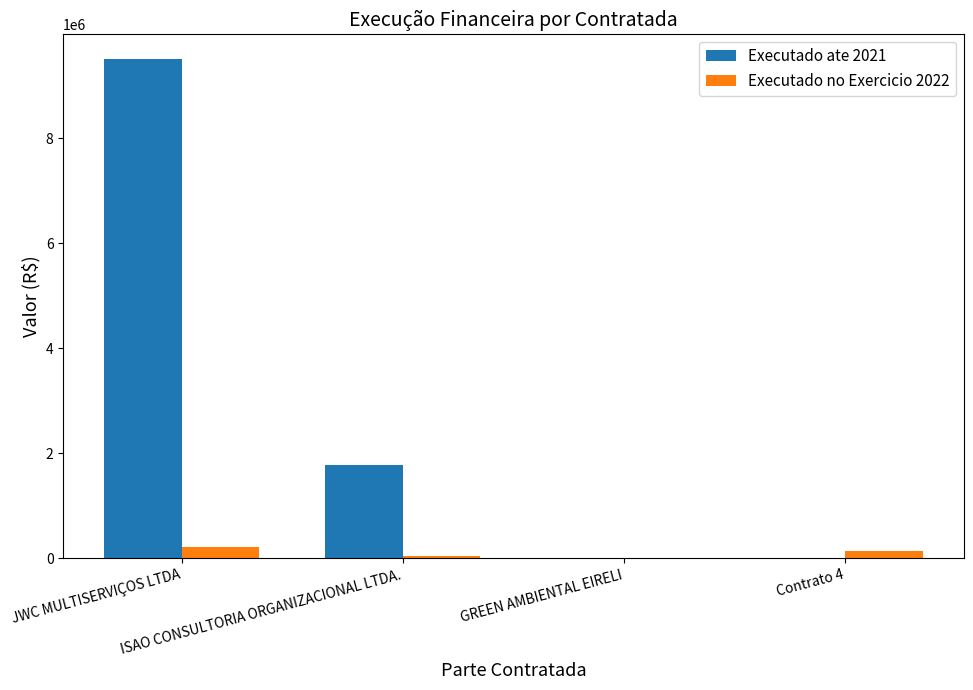

Which series has the largest total across all categories?

Executado ate 2021